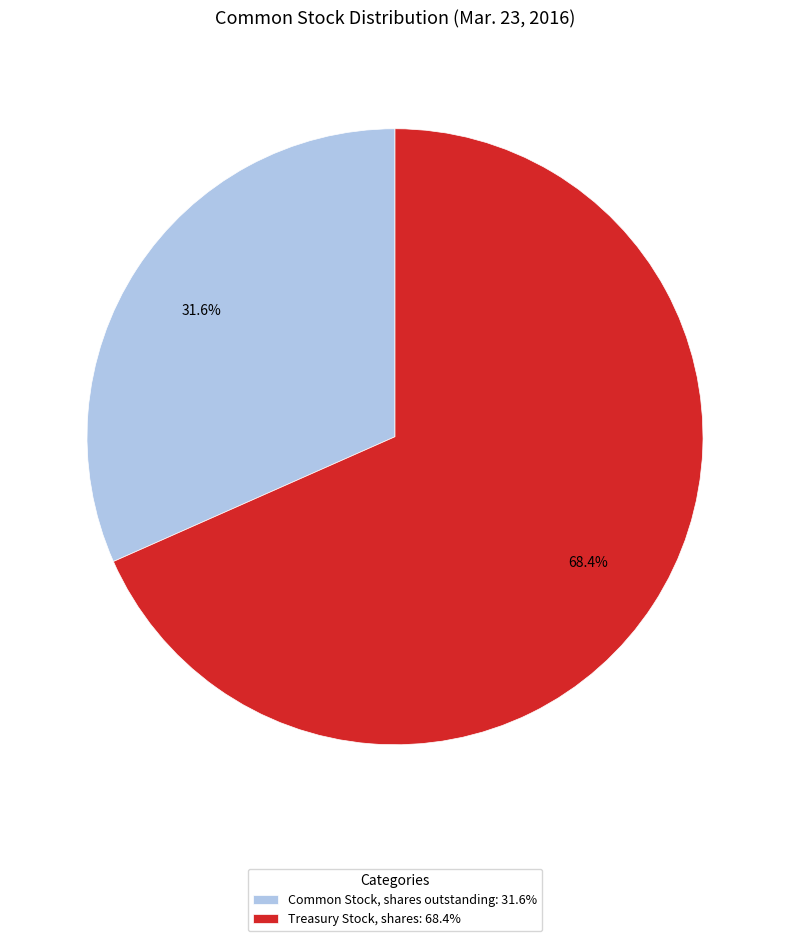

What is the ratio of the value at Treasury Stock, shares to the value at Common Stock, shares outstanding?

2.2